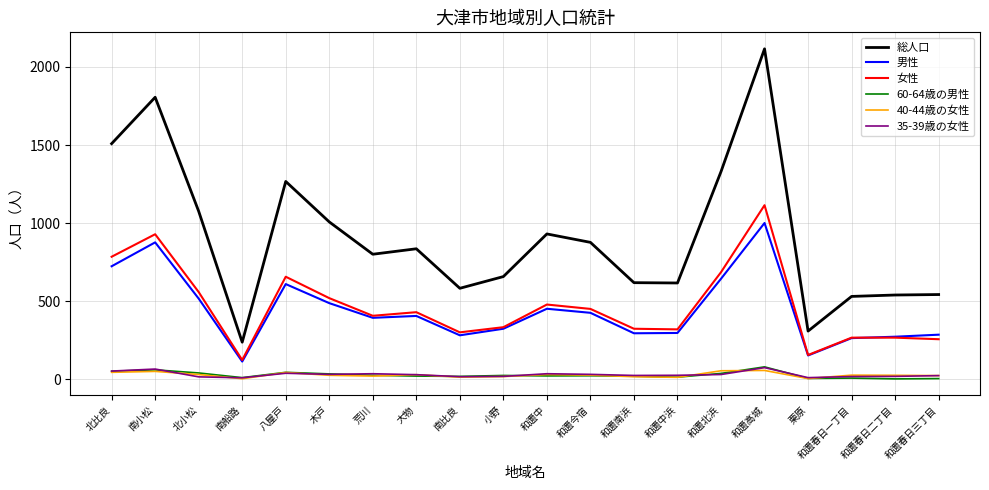

Which category has the highest value across all series?

和邇高城